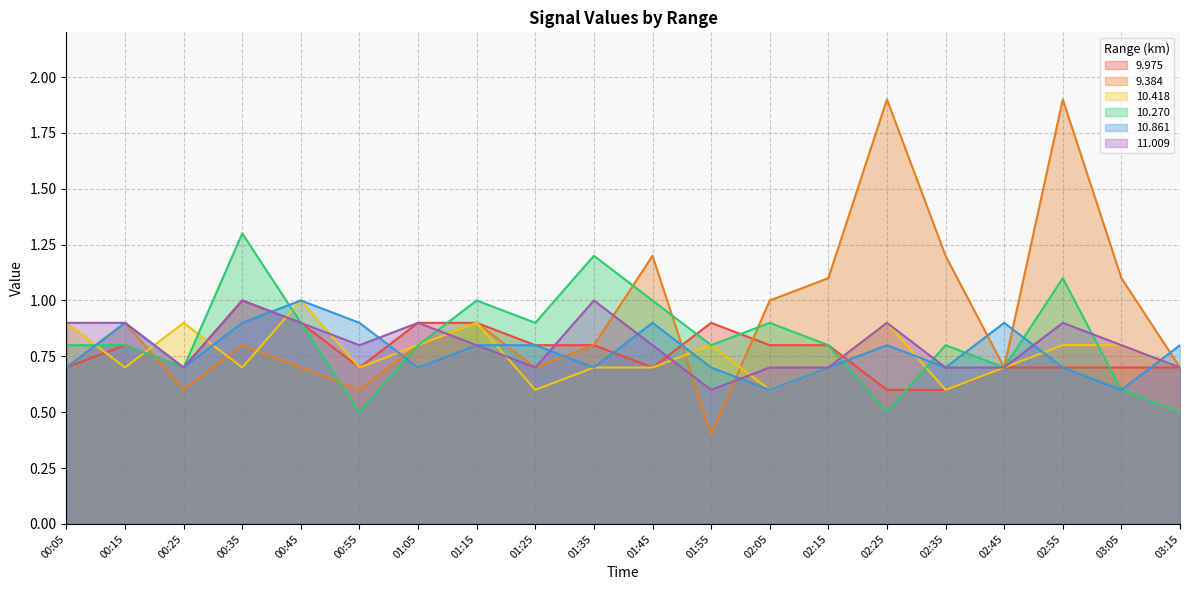

What is the label of the 7th point from the right?

02:15